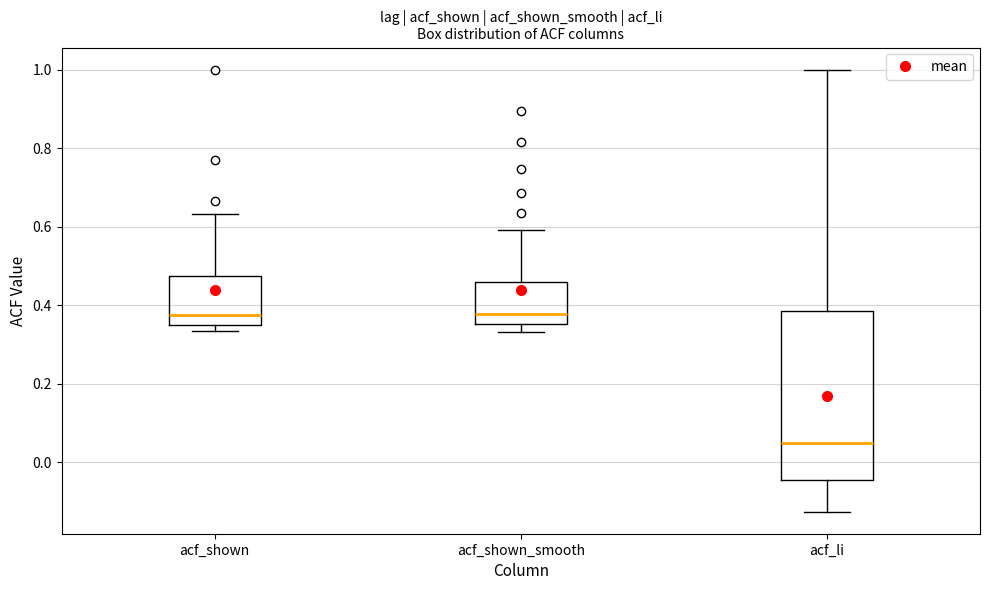

Where does the median line of the box for acf_li sit on the y-axis? The values are not printed on the chart, so give them approximately, as read against the axis.

0.04